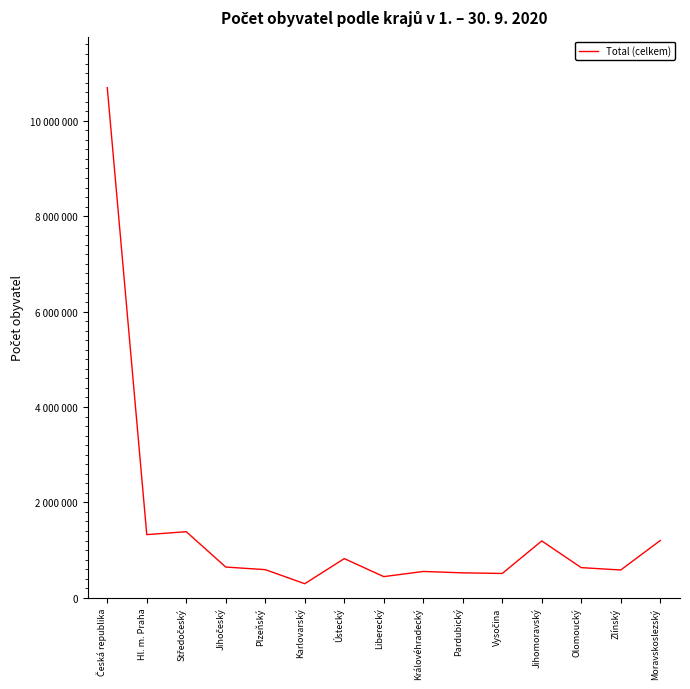

Does the chart display data point markers on the line(s)?

No